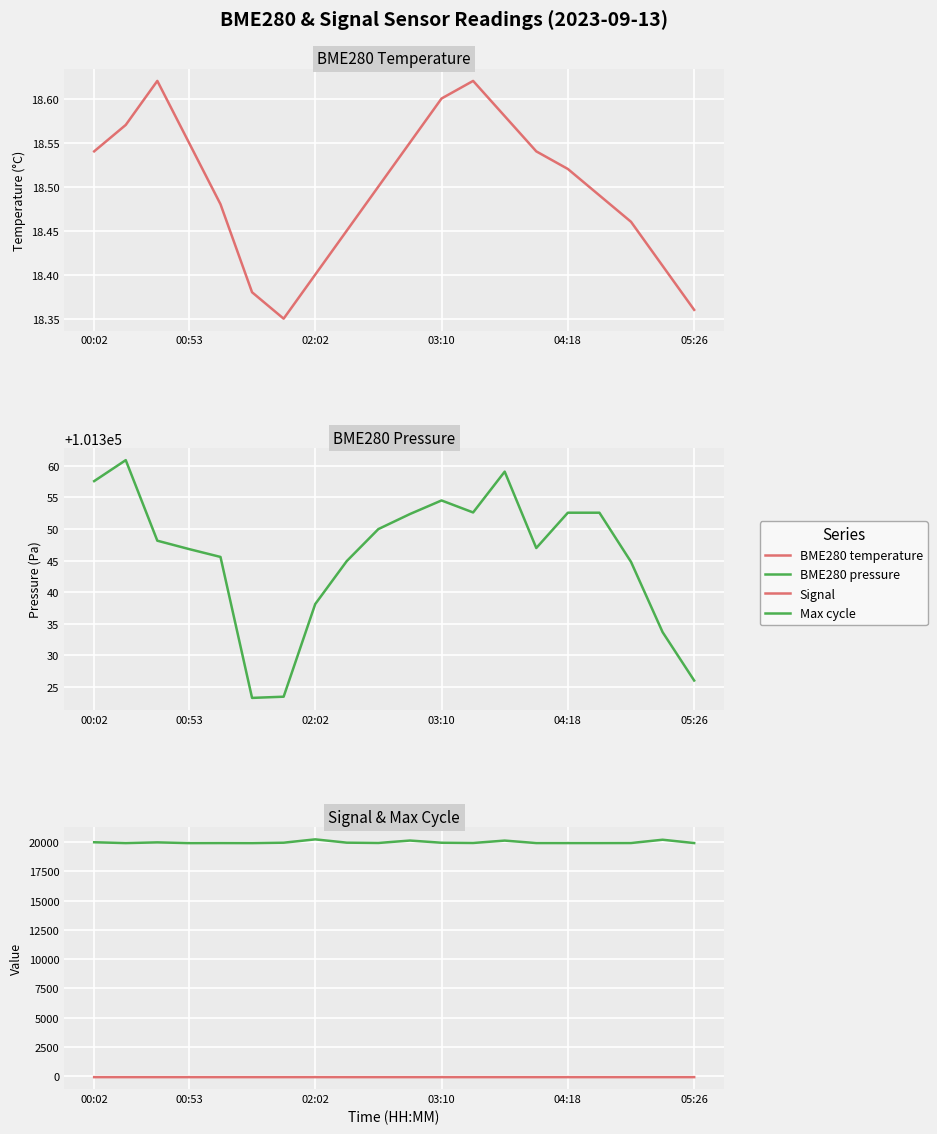

What are all the series names shown in the legend?

BME280 temperature, BME280 pressure, Signal, Max cycle